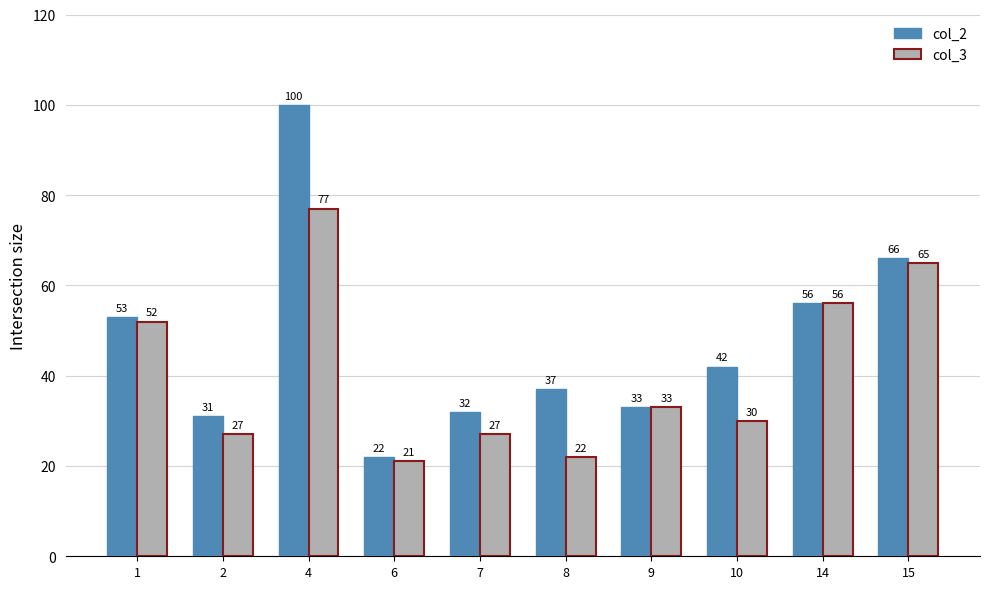

At which category is the sum across all series the highest?

4